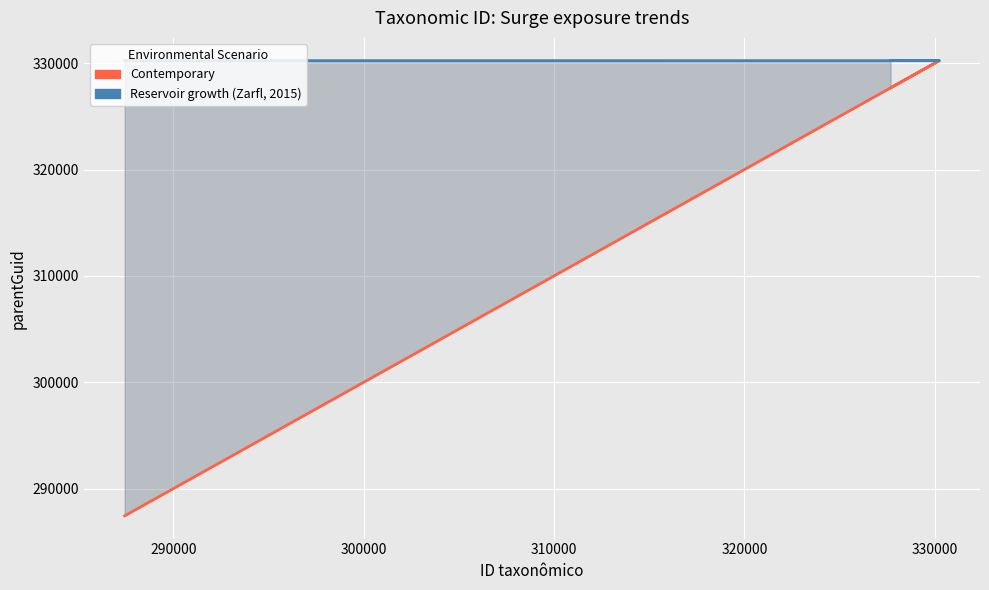

What is the highest value of the Contemporary series?

330238